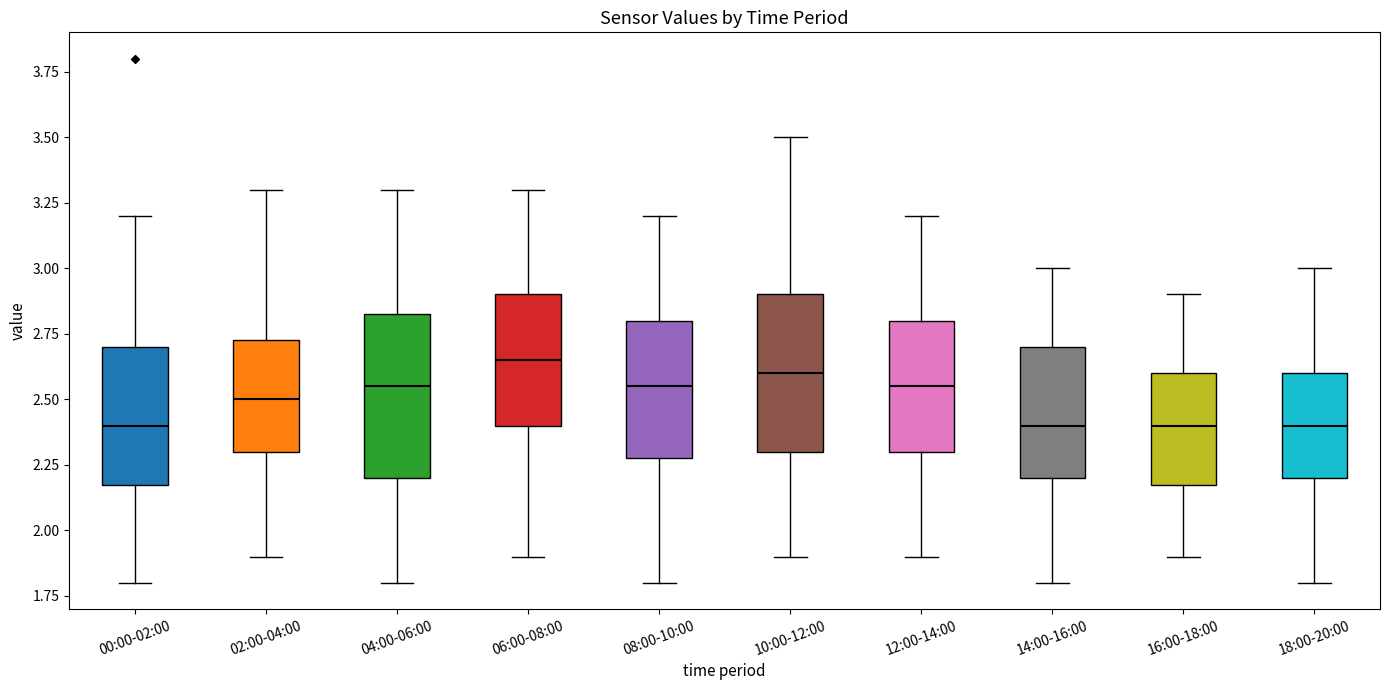

Reading left to right, transcribe this box plot: for each box, give where its median line is, the range the box spans, and where its two whiskers end, as read against the y-axis. The values are not printed on the chart, so give them approximately, as read against the axis.

00:00-02:00: median 2.40, box 2.20 to 2.70, whiskers 1.80 to 3.20
02:00-04:00: median 2.50, box 2.30 to 2.75, whiskers 1.90 to 3.30
04:00-06:00: median 2.55, box 2.20 to 2.85, whiskers 1.80 to 3.30
06:00-08:00: median 2.65, box 2.40 to 2.90, whiskers 1.90 to 3.30
08:00-10:00: median 2.55, box 2.30 to 2.80, whiskers 1.80 to 3.20
10:00-12:00: median 2.60, box 2.30 to 2.90, whiskers 1.90 to 3.50
12:00-14:00: median 2.55, box 2.30 to 2.80, whiskers 1.90 to 3.20
14:00-16:00: median 2.40, box 2.20 to 2.70, whiskers 1.80 to 3.00
16:00-18:00: median 2.40, box 2.20 to 2.60, whiskers 1.90 to 2.90
18:00-20:00: median 2.40, box 2.20 to 2.60, whiskers 1.80 to 3.00